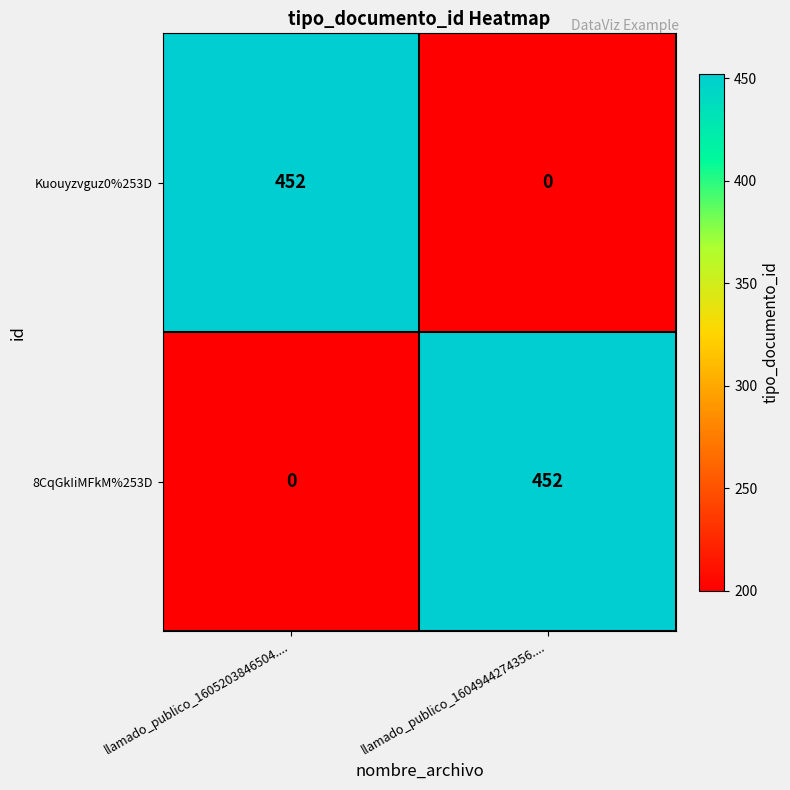

At llamado_publico_1604944274356...., list the series in order from largest to smallest.

8CqGkIiMFkM%253D, Kuouyzvguz0%253D